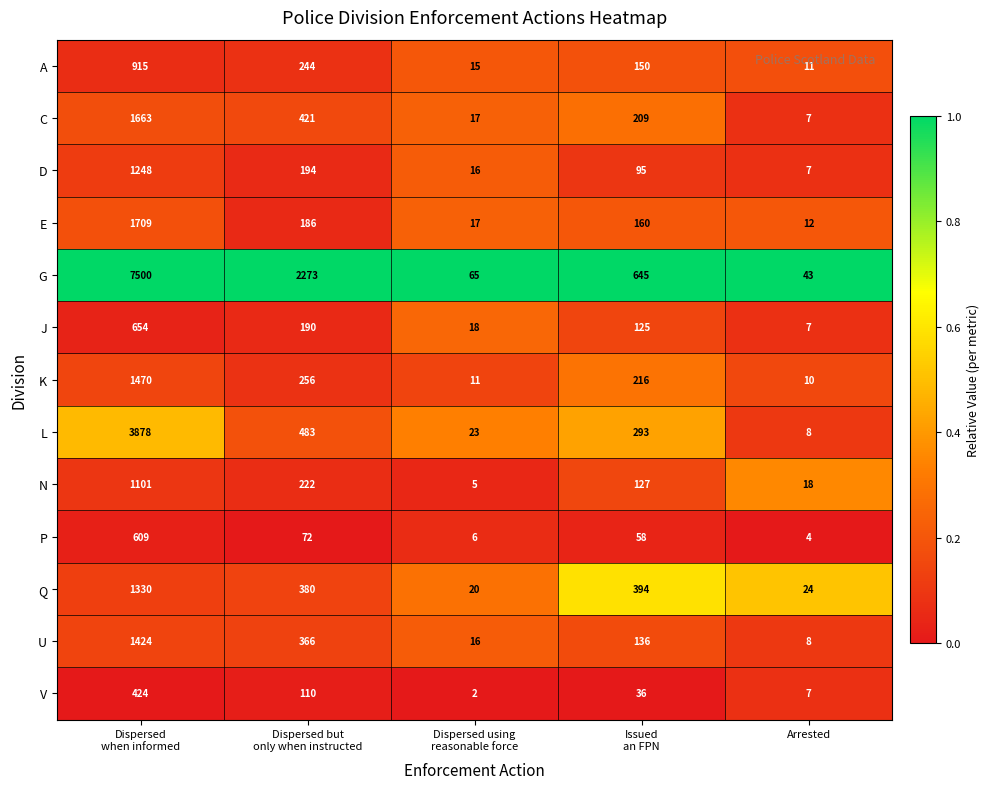

Is the value of Q at Arrested greater than the value of P at Arrested?

Yes